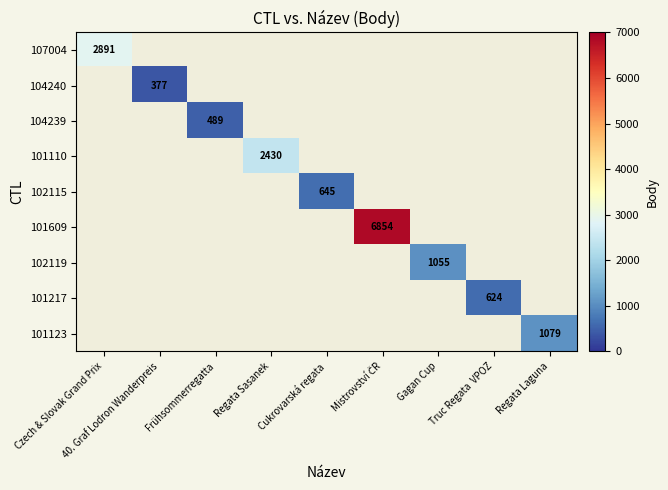

What value does the 101110 series have at Regata Sasanek?

2430.0